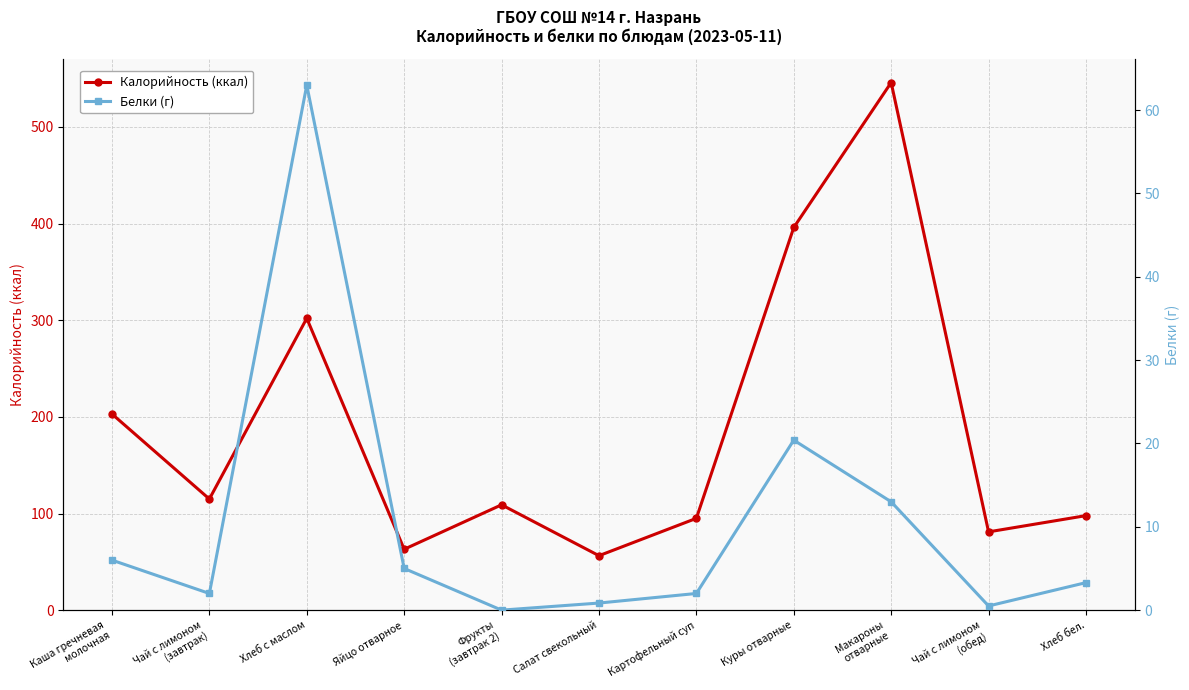

What is the difference between the Белки (г) values at Чай с лимоном
(обед) and Каша гречневая
молочная?

5.5